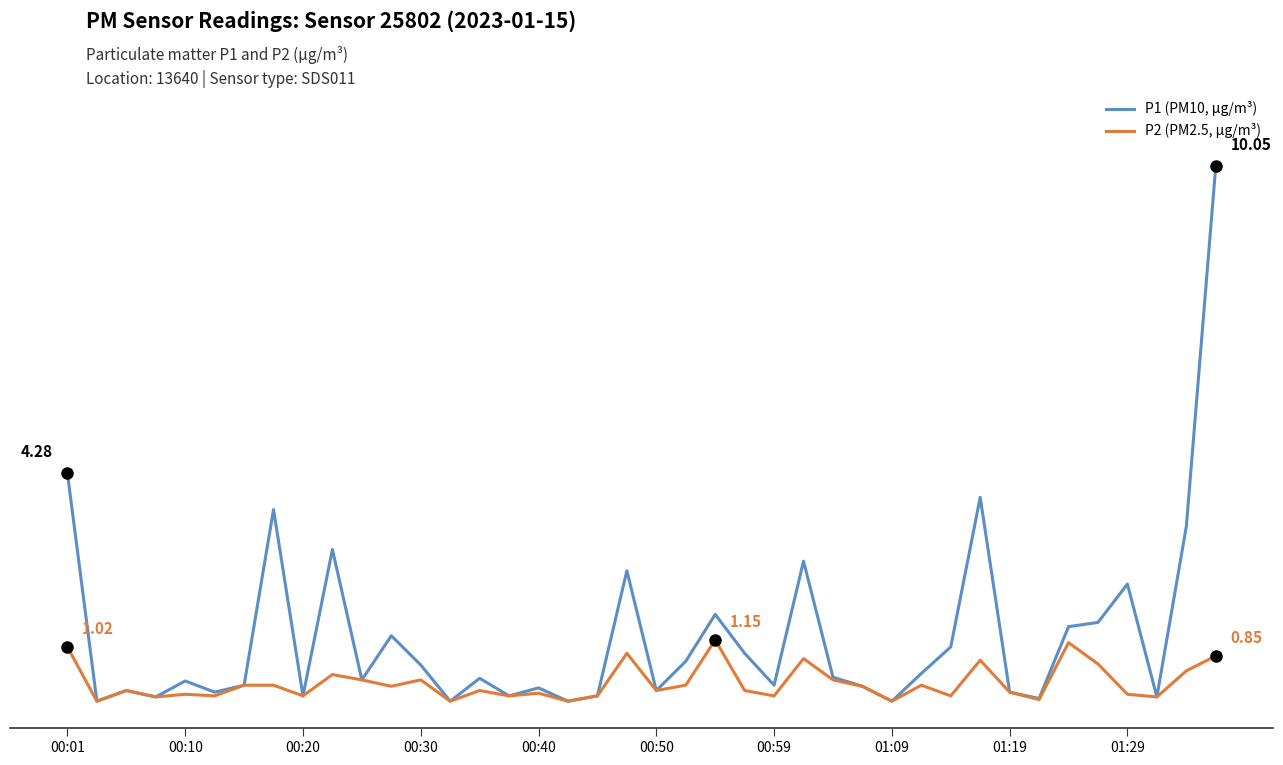

Does the chart display data point markers on the line(s)?

No